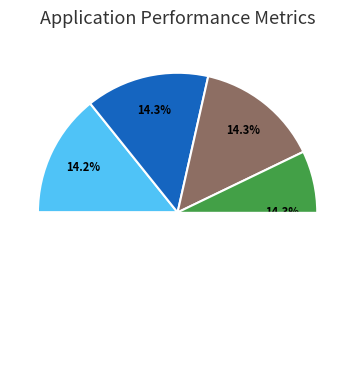

What is the total percentage of 20112 and 20039?

28.6%